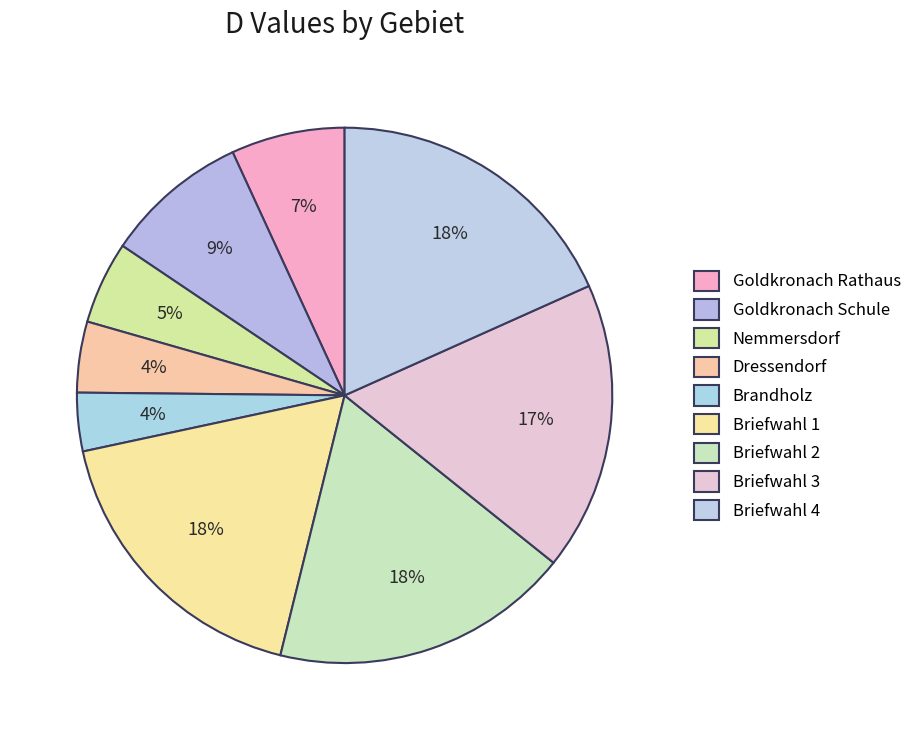

Which has a higher value, Briefwahl 2 or Briefwahl 1?

Briefwahl 2